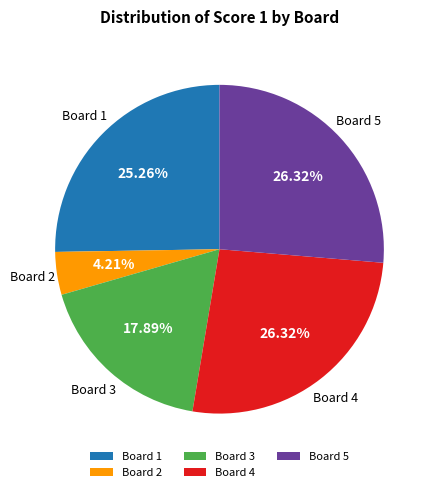

Which slice is the smallest?

Board 2